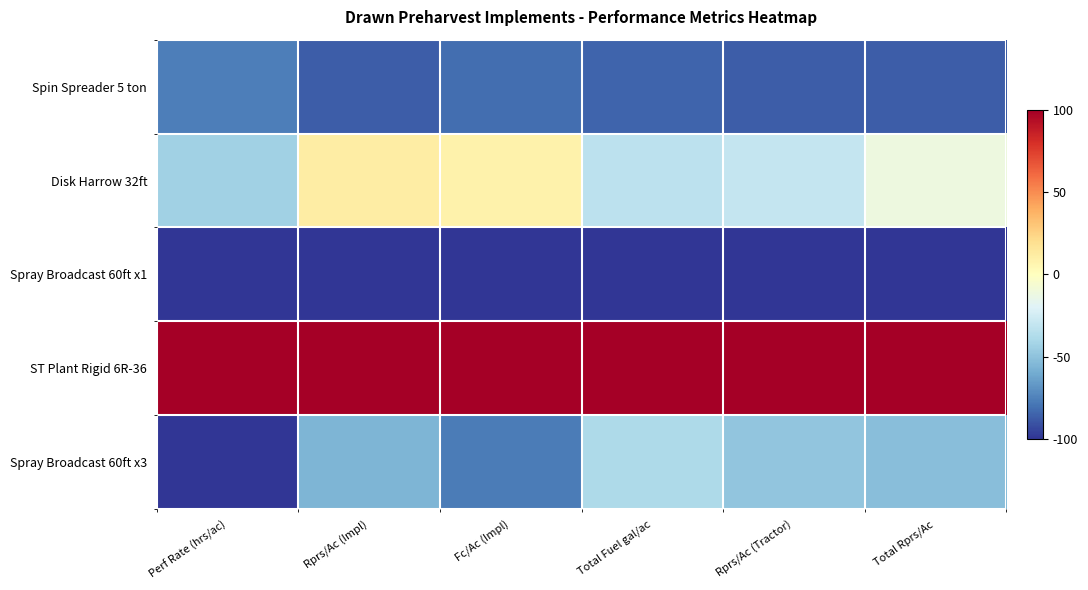

At which category is the sum across all series the highest?

Rprs/Ac (Impl)